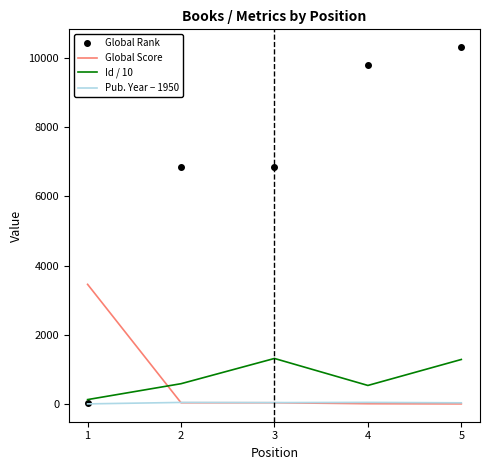

List the series in order of their peak value, lowest first.

Pub. Year − 1950, Id / 10, Global Score, Global Rank